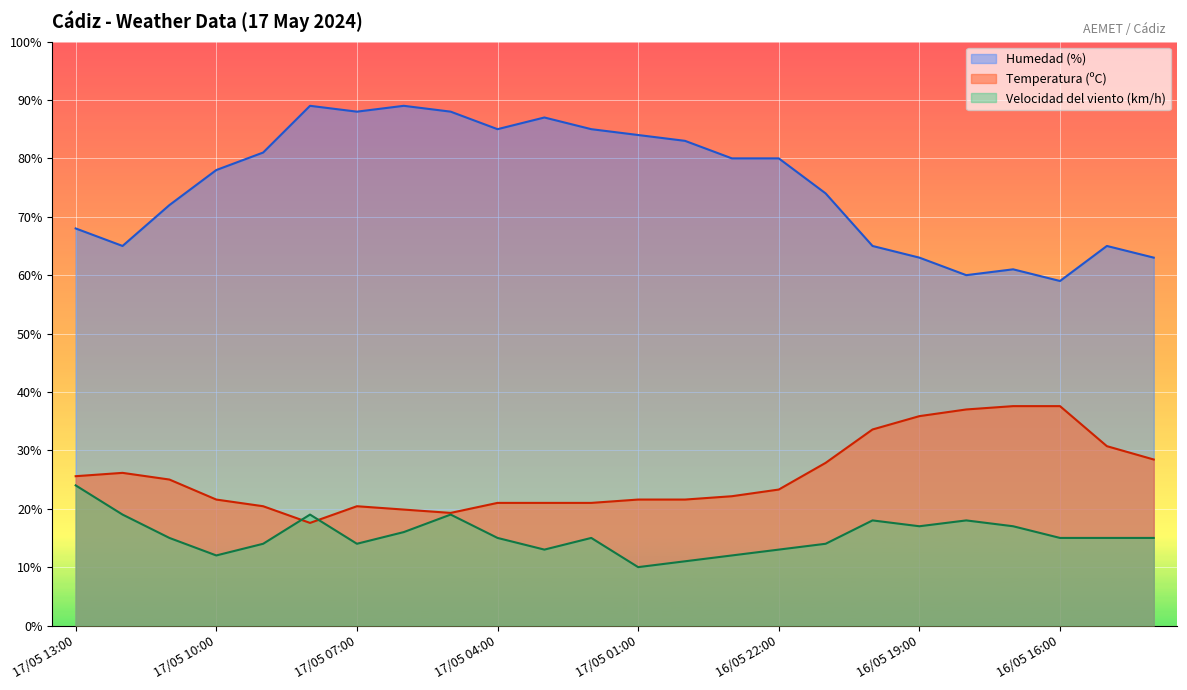

In Temperatura (ºC), how many points are higher than both neighbors (excluding endpoints)?

2